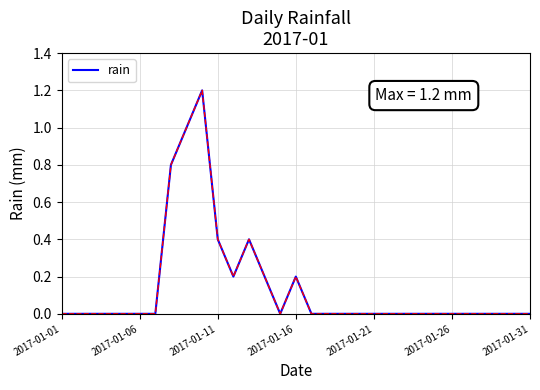

Reading left to right, transcribe all the data shown in this chart.

0.0	0.0	0.0	0.0	0.0	0.0	0.0	0.8	1.0	1.2	0.4	0.2	0.4	0.2	0.0	0.2	0.0	0.0	0.0	0.0	0.0	0.0	0.0	0.0	0.0	0.0	0.0	0.0	0.0	0.0	0.0